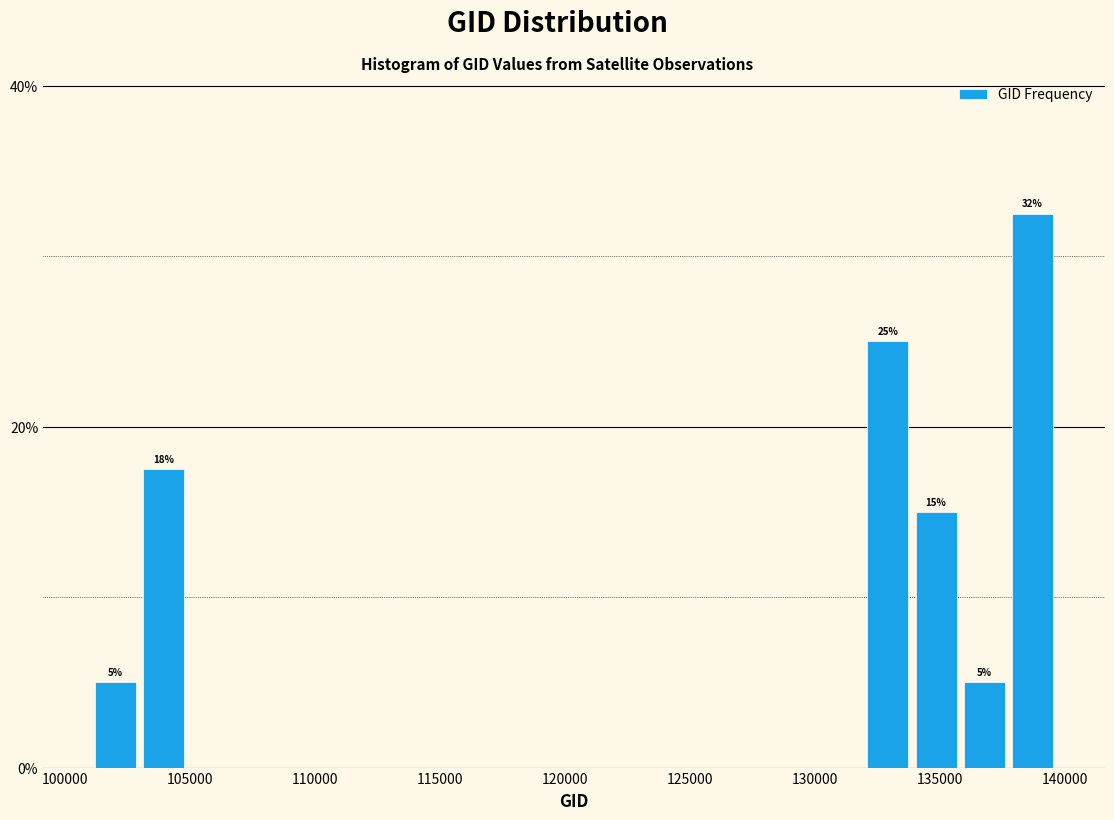

Read against the x-axis, roughly where is the centre of the tallest bar?

138500